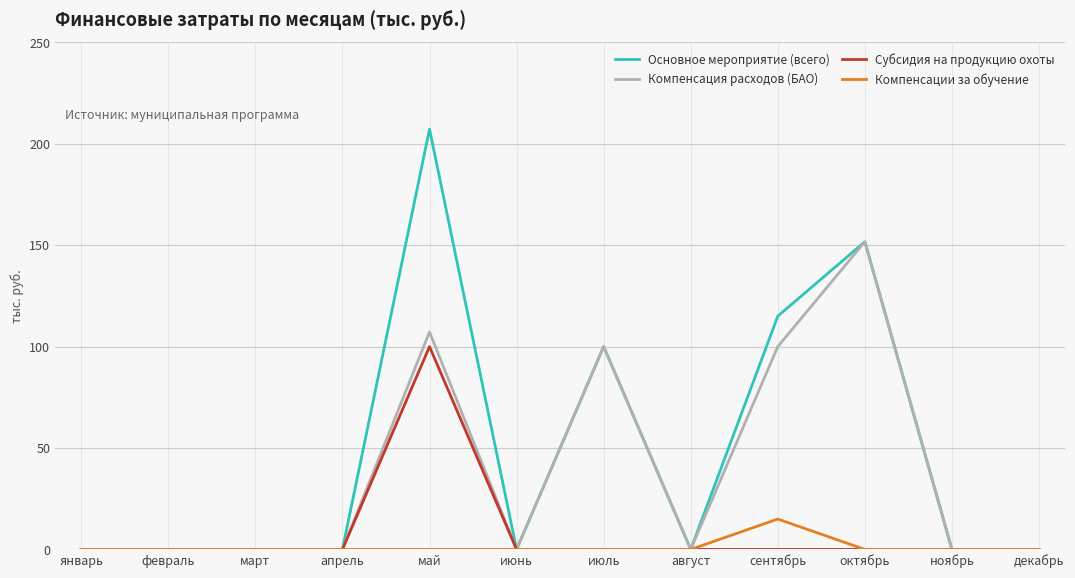

Count the number of categories in the chart.

12